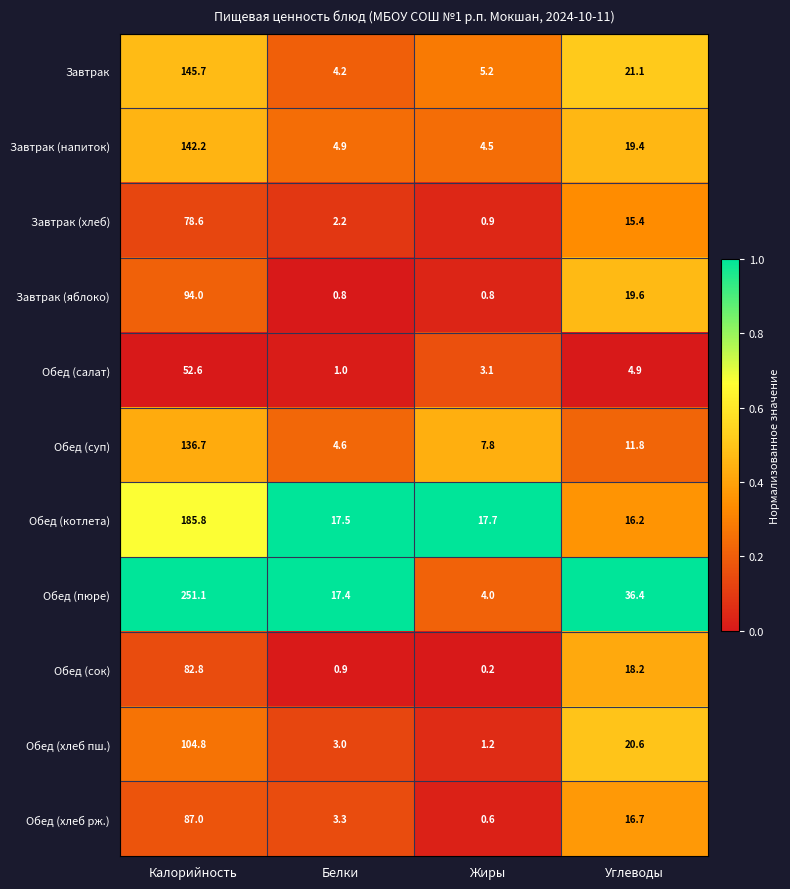

How many categories are shown in the chart?

4